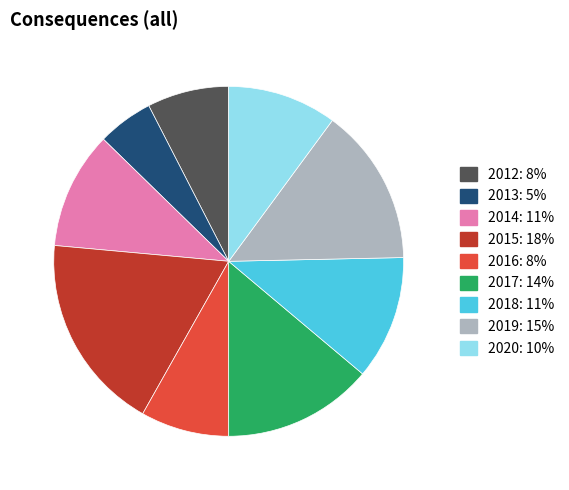

How many slices are in this pie chart?

9